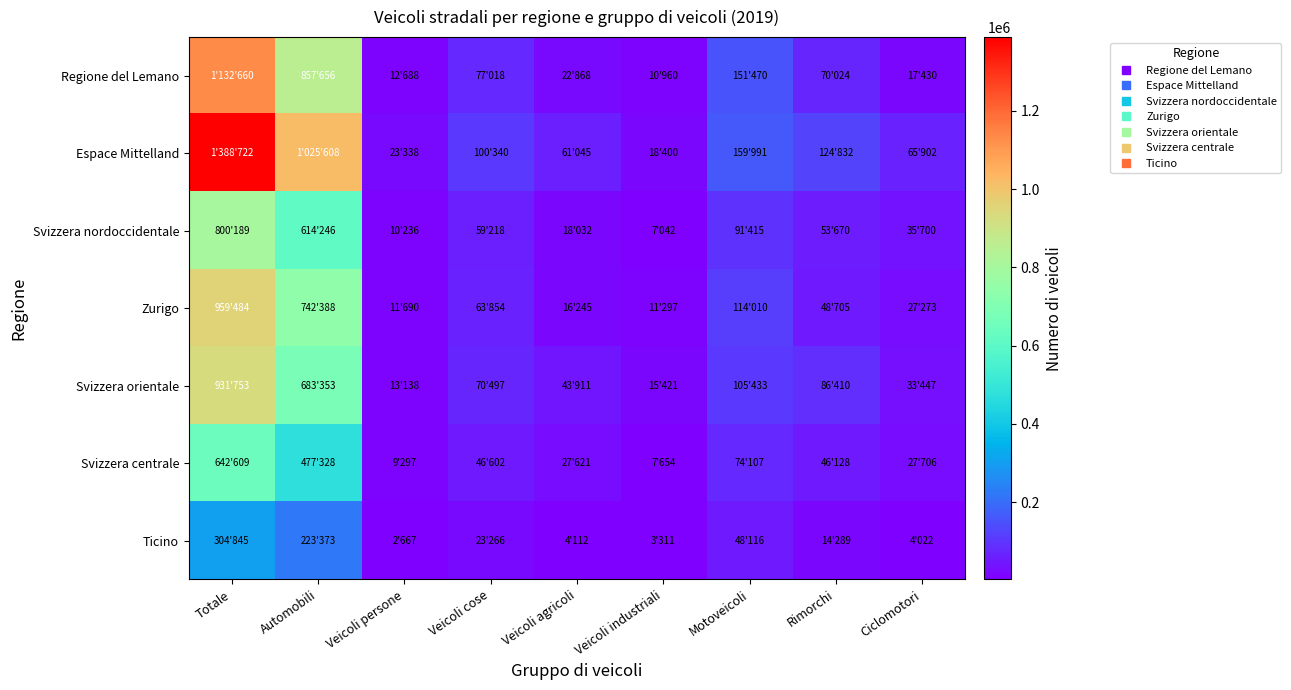

Reading left to right, list all the values displayed in this chart.

Regione del Lemano: Totale=1132660	Automobili=857656	Veicoli persone=12688	Veicoli cose=77018	Veicoli agricoli=22868	Veicoli industriali=10960	Motoveicoli=151470	Rimorchi=70024	Ciclomotori=17430
Espace Mittelland: Totale=1388722	Automobili=1025608	Veicoli persone=23338	Veicoli cose=100340	Veicoli agricoli=61045	Veicoli industriali=18400	Motoveicoli=159991	Rimorchi=124832	Ciclomotori=65902
Svizzera nordoccidentale: Totale=800189	Automobili=614246	Veicoli persone=10236	Veicoli cose=59218	Veicoli agricoli=18032	Veicoli industriali=7042	Motoveicoli=91415	Rimorchi=53670	Ciclomotori=35700
Zurigo: Totale=959484	Automobili=742388	Veicoli persone=11690	Veicoli cose=63854	Veicoli agricoli=16245	Veicoli industriali=11297	Motoveicoli=114010	Rimorchi=48705	Ciclomotori=27273
Svizzera orientale: Totale=931753	Automobili=683353	Veicoli persone=13138	Veicoli cose=70497	Veicoli agricoli=43911	Veicoli industriali=15421	Motoveicoli=105433	Rimorchi=86410	Ciclomotori=33447
Svizzera centrale: Totale=642609	Automobili=477328	Veicoli persone=9297	Veicoli cose=46602	Veicoli agricoli=27621	Veicoli industriali=7654	Motoveicoli=74107	Rimorchi=46128	Ciclomotori=27706
Ticino: Totale=304845	Automobili=223373	Veicoli persone=2667	Veicoli cose=23266	Veicoli agricoli=4112	Veicoli industriali=3311	Motoveicoli=48116	Rimorchi=14289	Ciclomotori=4022